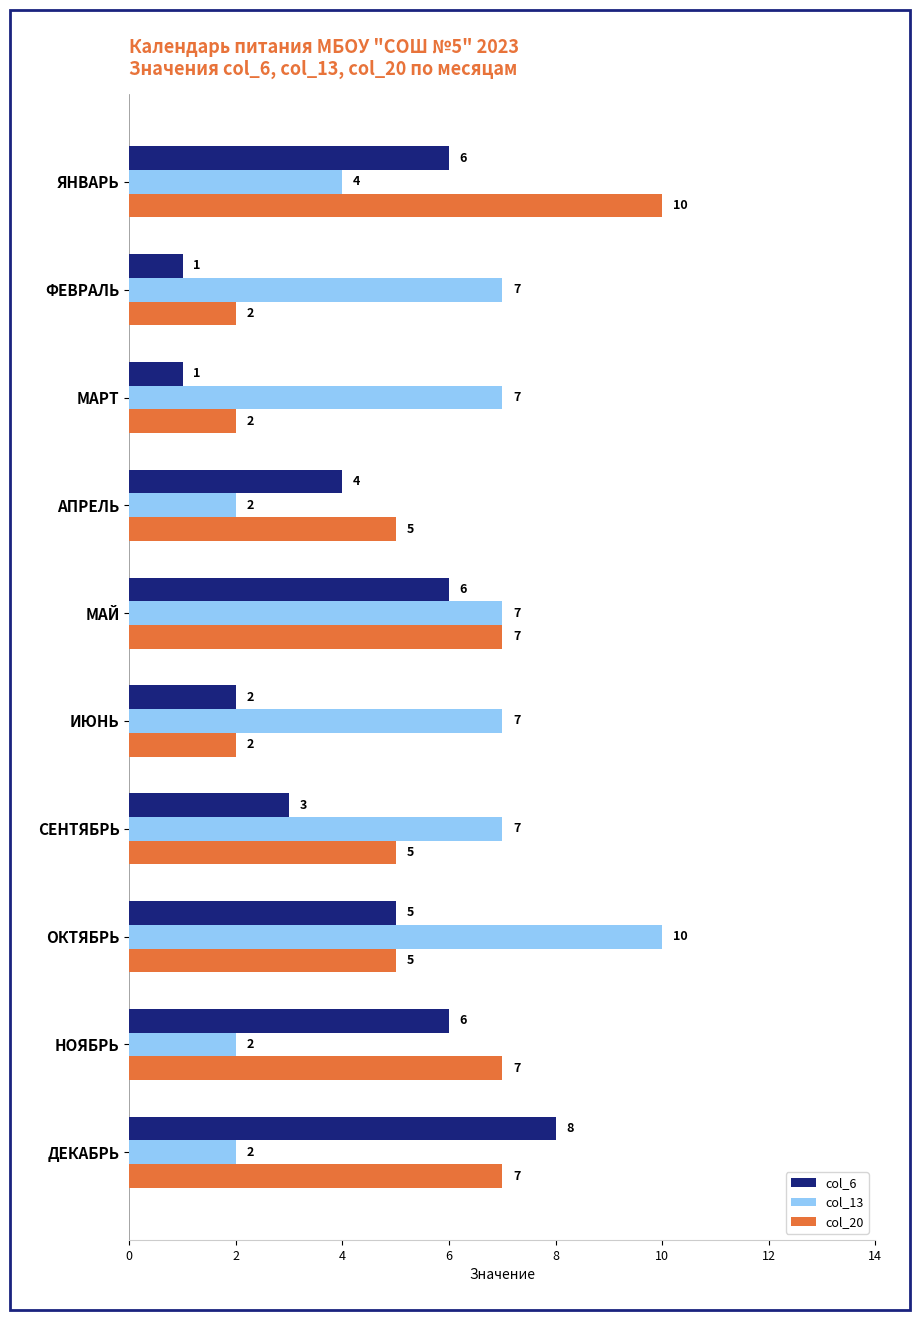

What is the sum of all col_20 values?

52